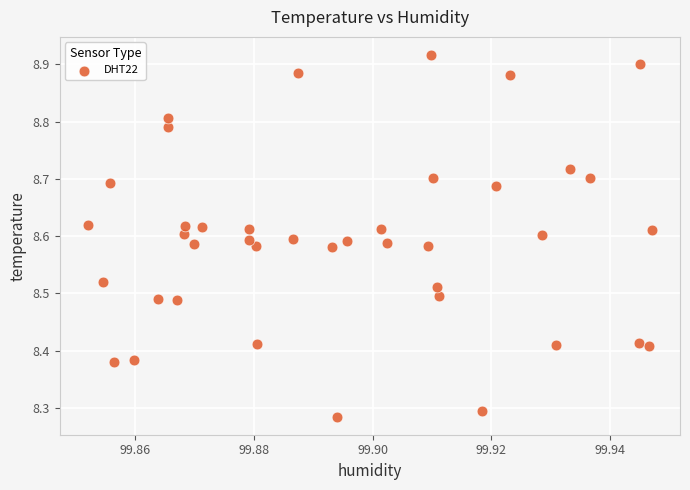

How many points are shown in the scatter plot?

40